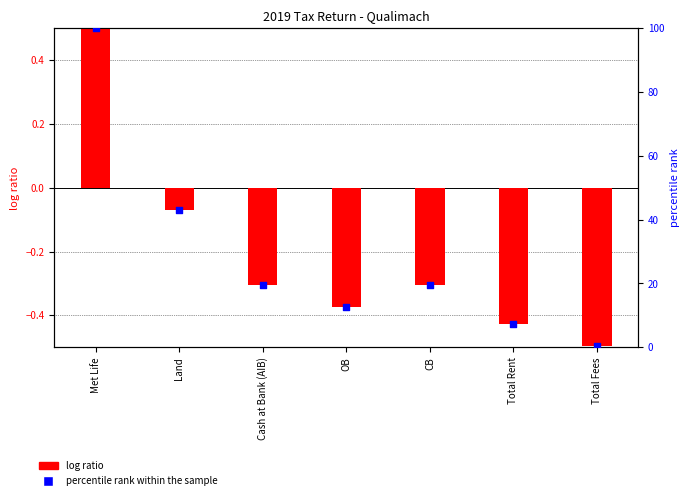

Which series reaches the minimum Y coordinate?

log ratio